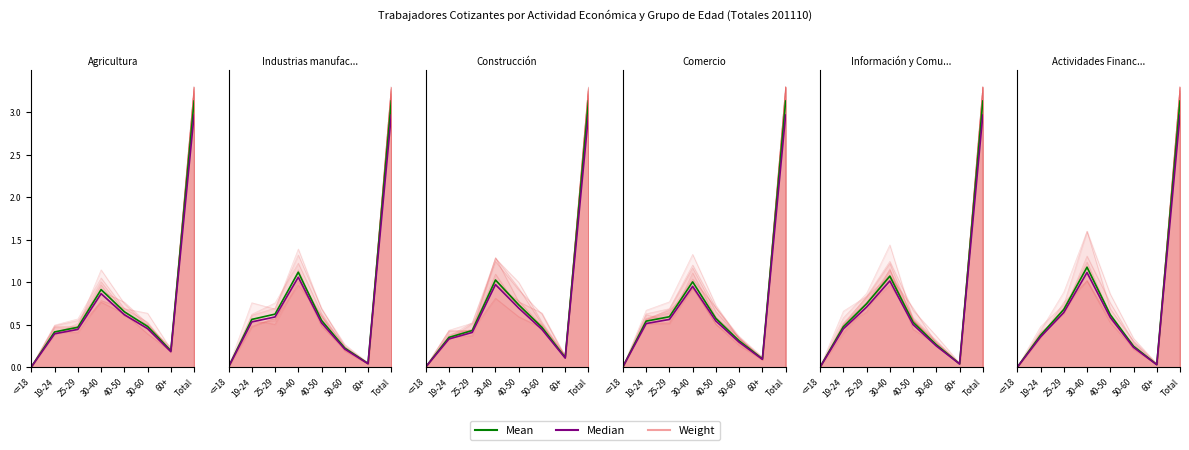

What is the greatest value displayed?

3.3